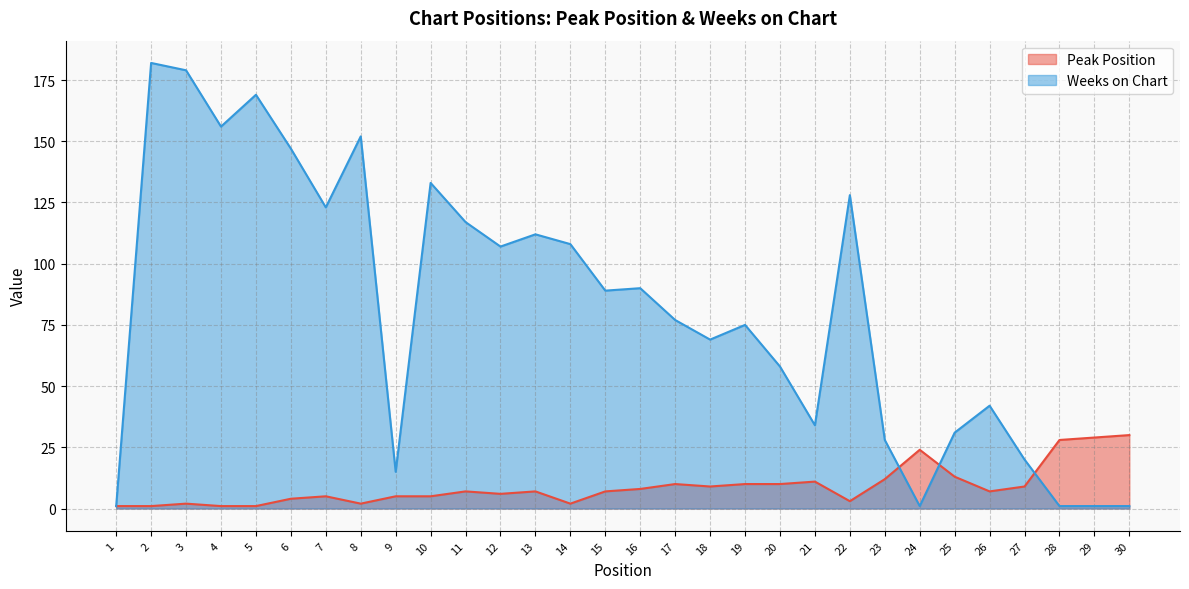

Between which two adjacent categories do Peak Position and Weeks on Chart first intersect?

23 and 24